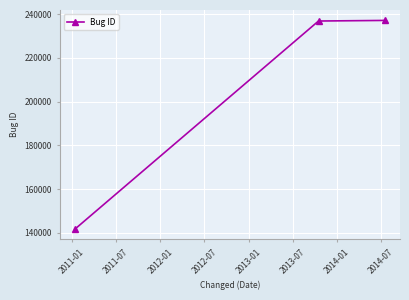

What is the maximum value shown in the chart?

237156